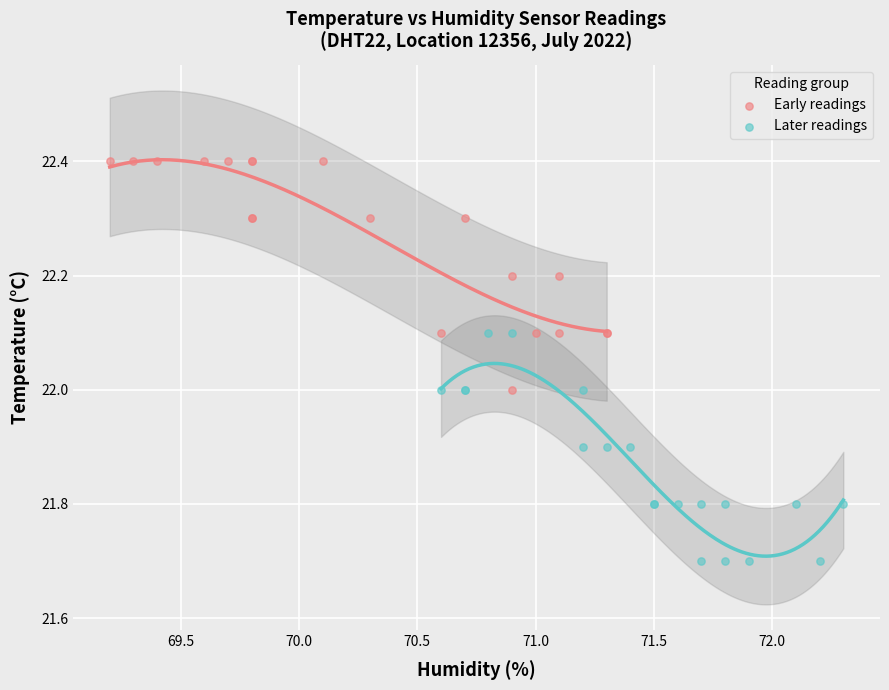

Which series reaches the maximum Y coordinate?

Early readings